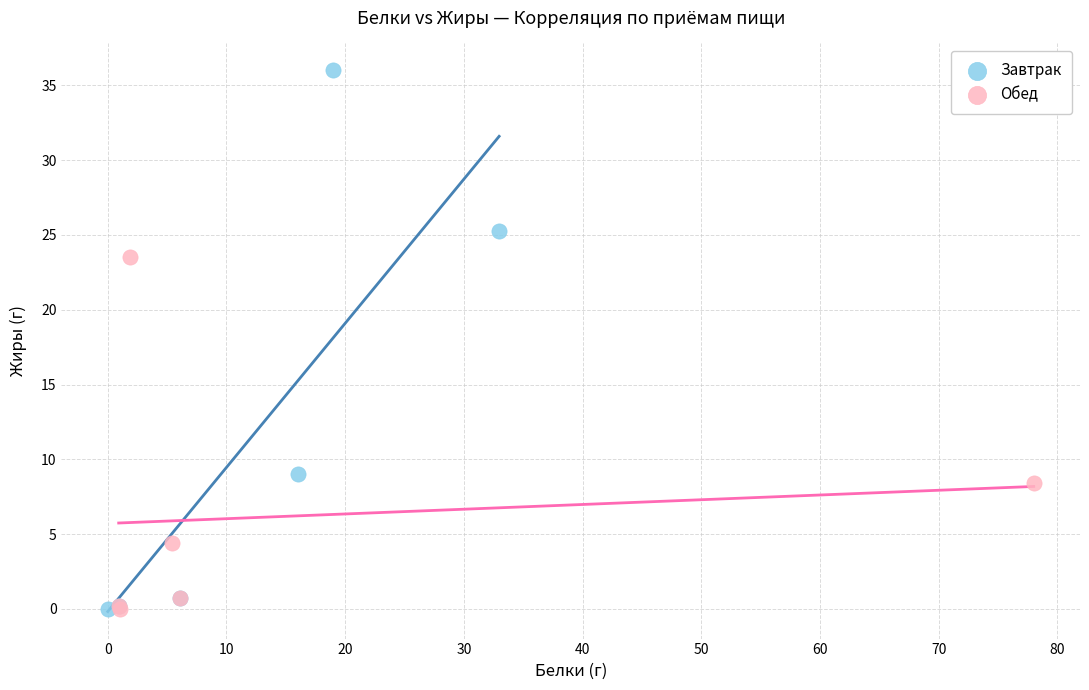

Which series contains the highest Y value?

Завтрак